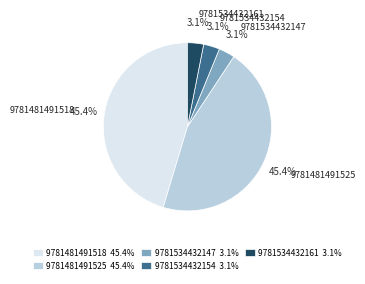

Is it true that 9781534432154 is 11% of the pie?

False